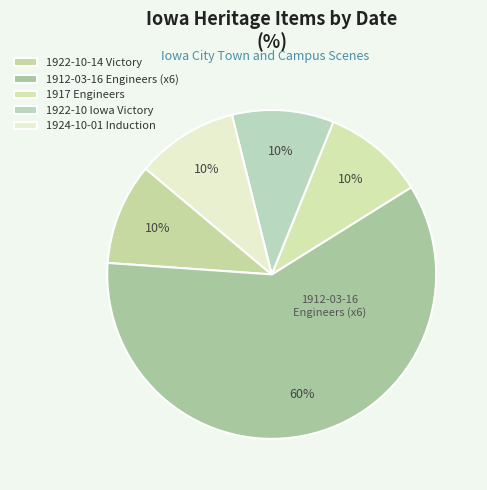

How many segments does this pie chart have?

5